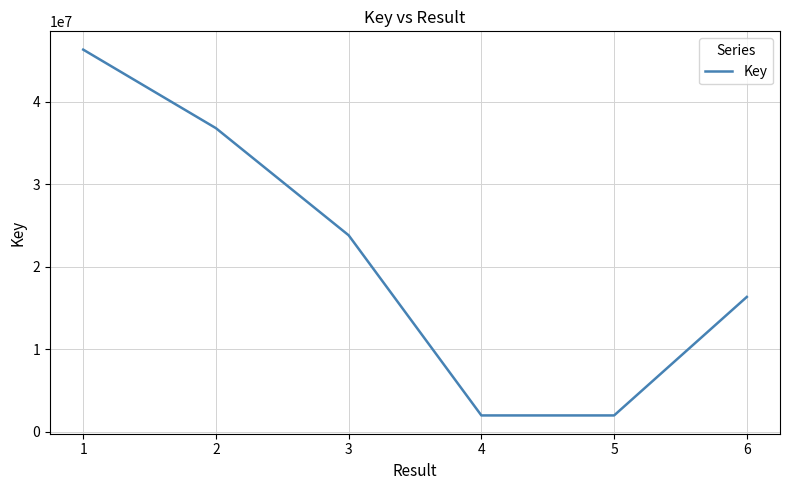

What is the maximum value shown in the chart?

46355309